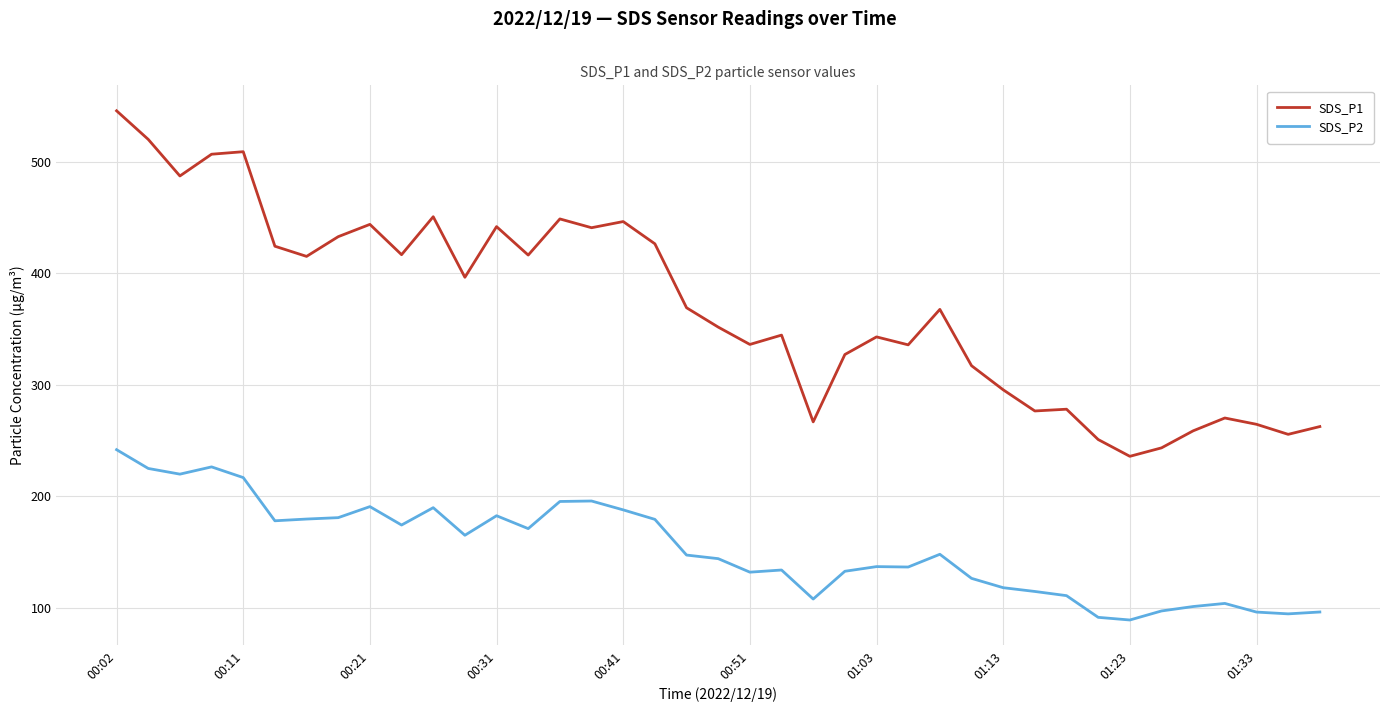

How many series are shown in this chart?

2